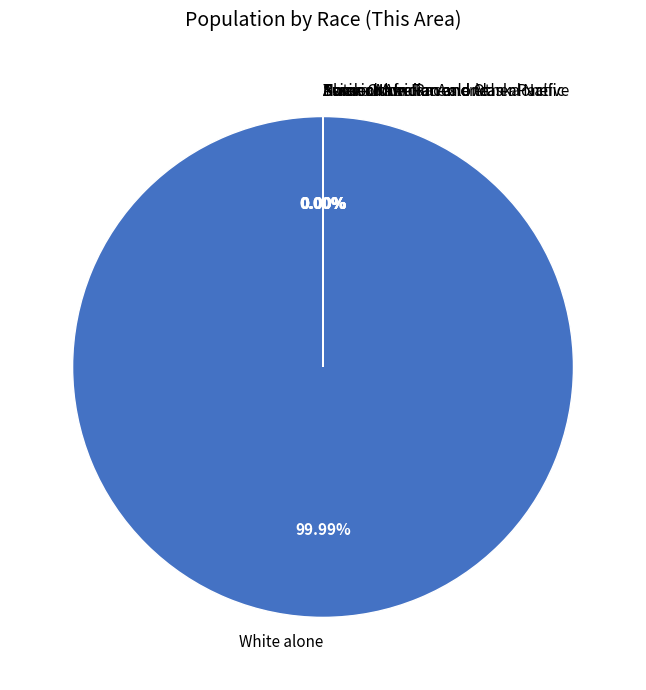

Count the number of slices in the pie.

7